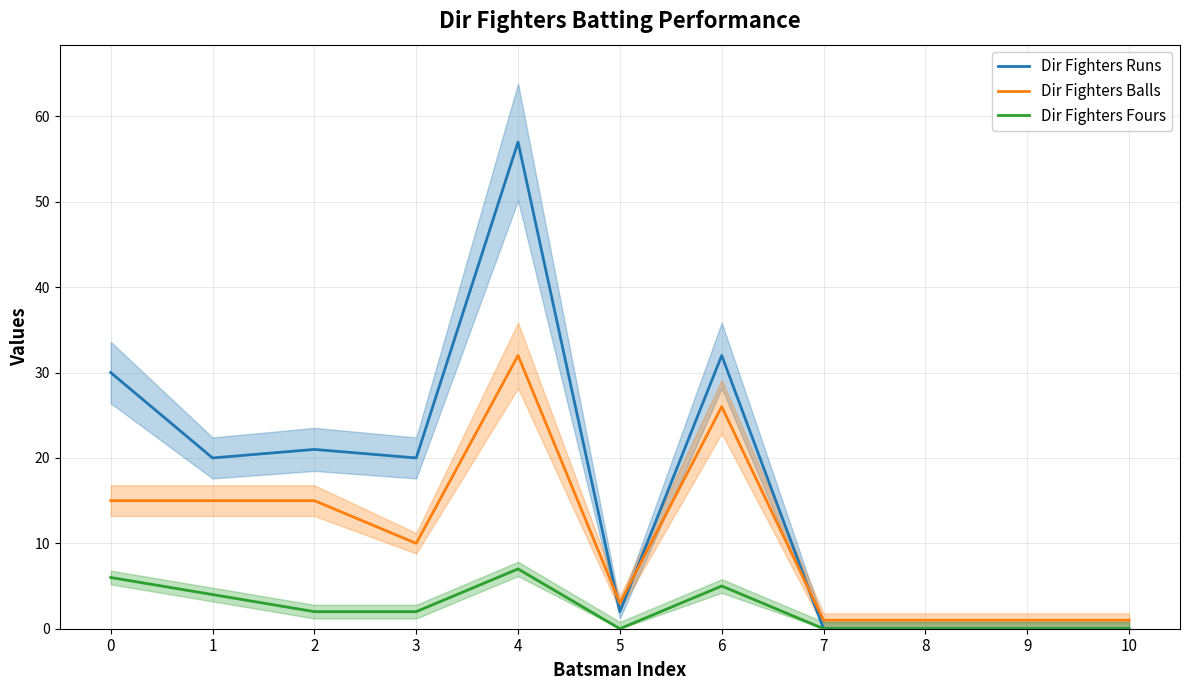

At how many categories does at least one series exceed 55?

1